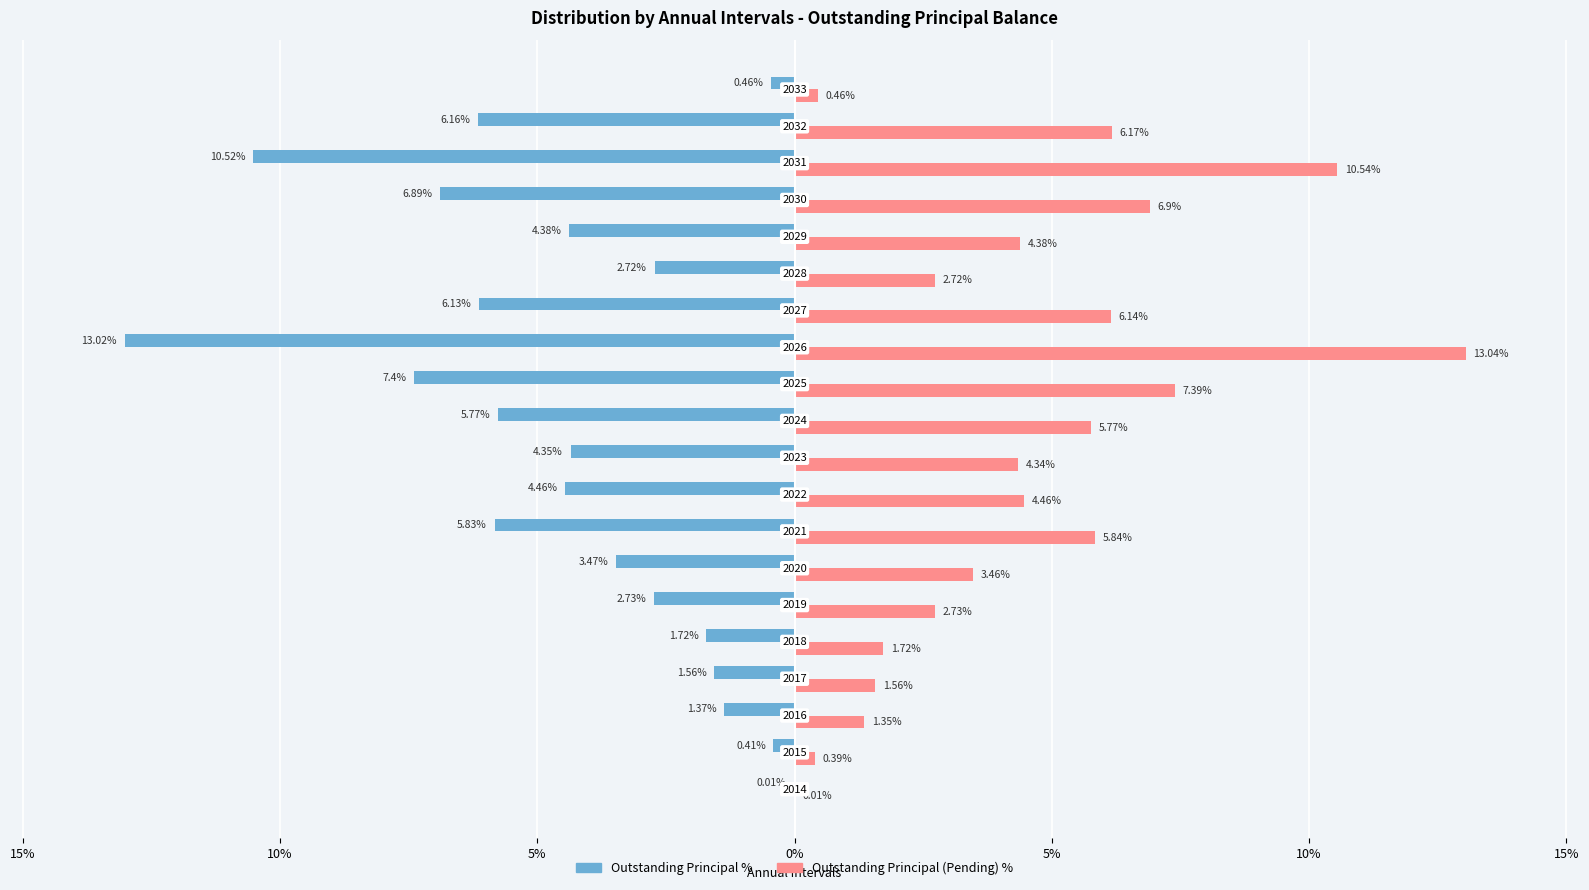

What is the difference between the second highest and minimum values in the Outstanding Principal (Pending) % series?

10.5